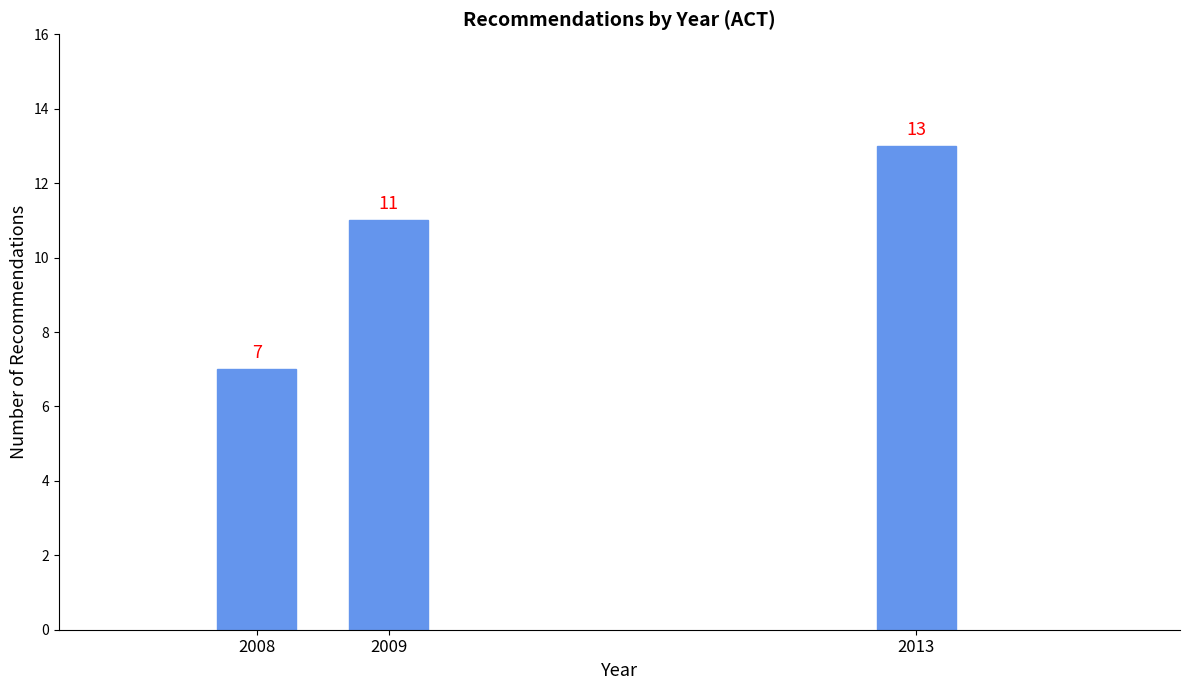

Reading left to right, extract all data points from this chart.

7	11	13